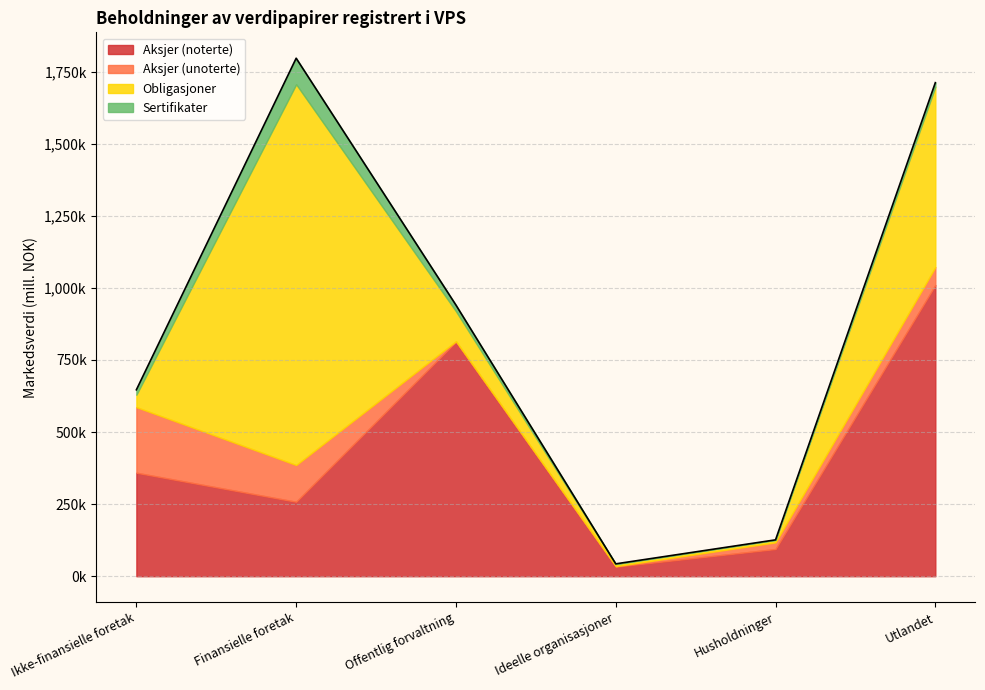

What is the sum of the Aksjer (unoterte) values at Offentlig forvaltning and Ideelle organisasjoner?

3726